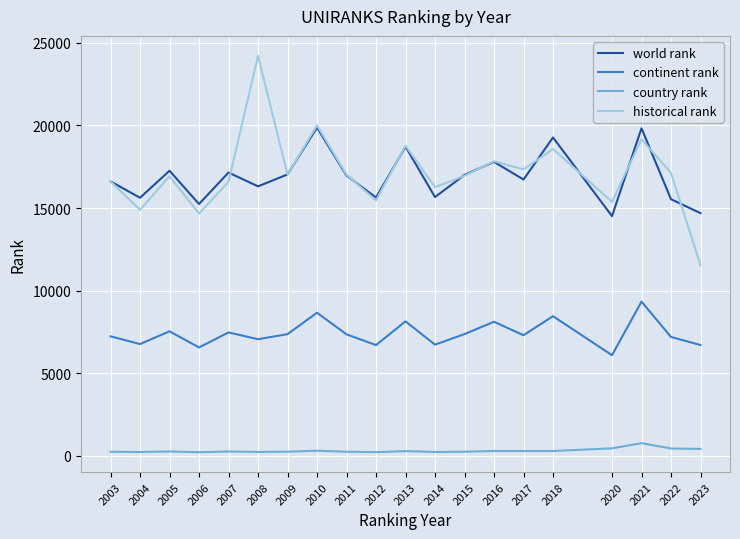

The country rank series shows 308.0 at 2010. True or false?

True